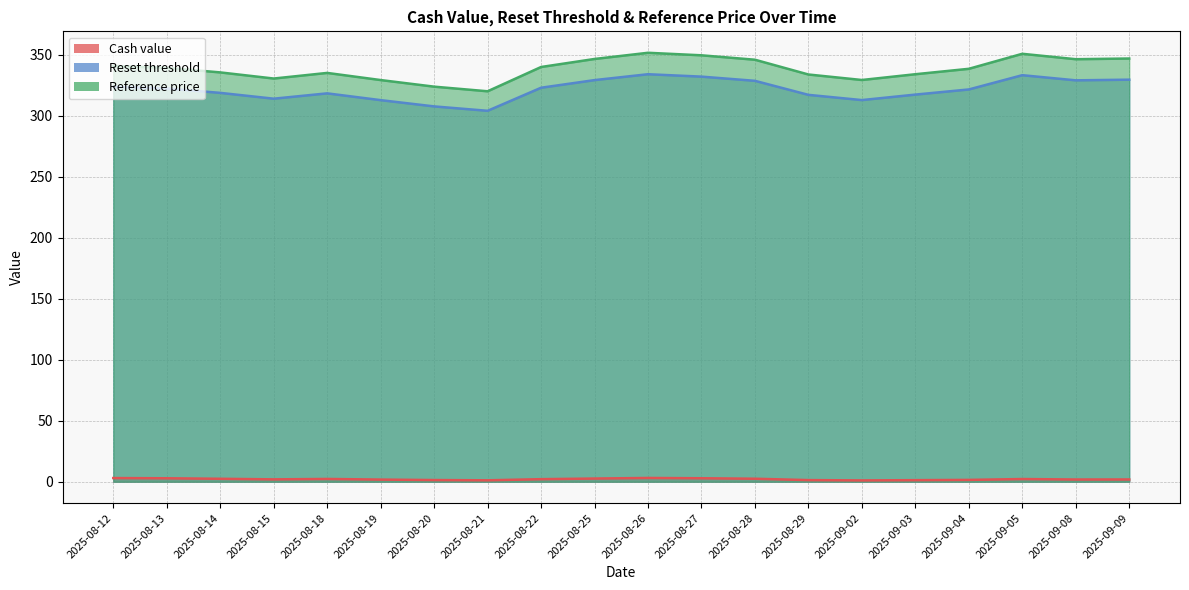

Reading left to right, list all the values displayed in this chart.

Cash value: 3.0	2.8	2.4	1.9	2.3	1.8	1.4	1.2	2.1	2.6	3.1	2.8	2.5	1.3	1.1	1.3	1.5	2.2	1.8	1.9
Reset threshold: 323.8	322.4	318.8	314.0	318.4	312.8	307.7	304.1	323.0	329.3	334.1	332.1	328.7	317.2	312.9	317.4	321.6	333.3	329.1	329.6
Reference price: 340.8	339.4	335.6	330.6	335.2	329.3	323.9	320.1	340.0	346.6	351.7	349.6	346.0	333.9	329.4	334.1	338.5	350.8	346.4	347.0